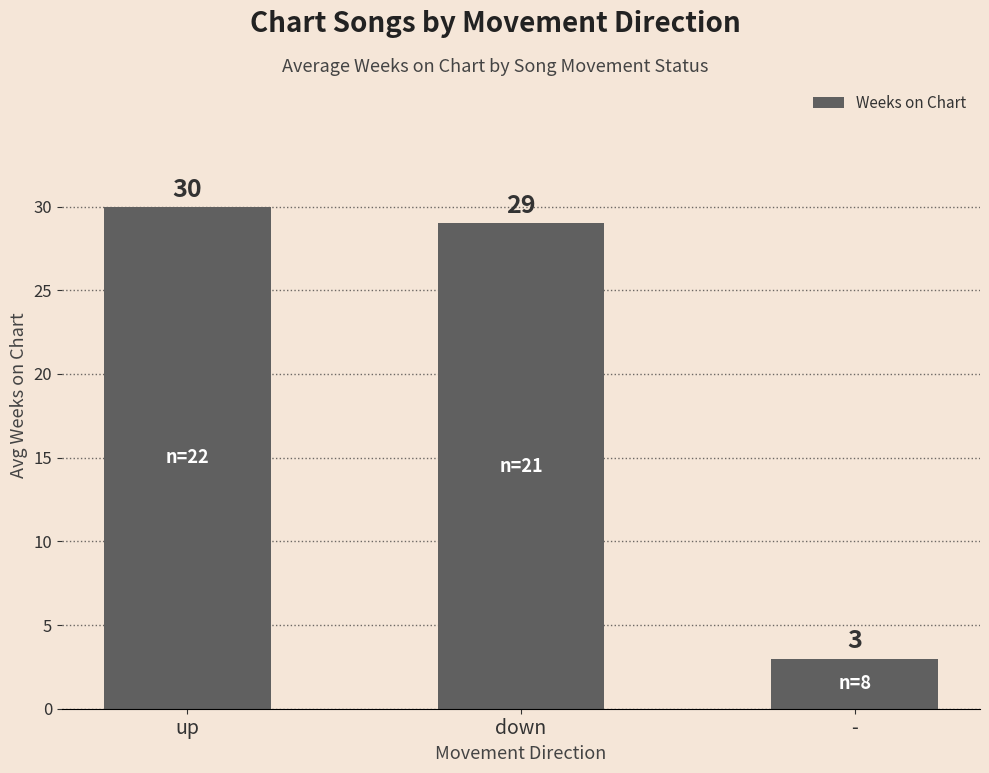

Reading right to left, what are all the values shown in this chart?

3	29	30